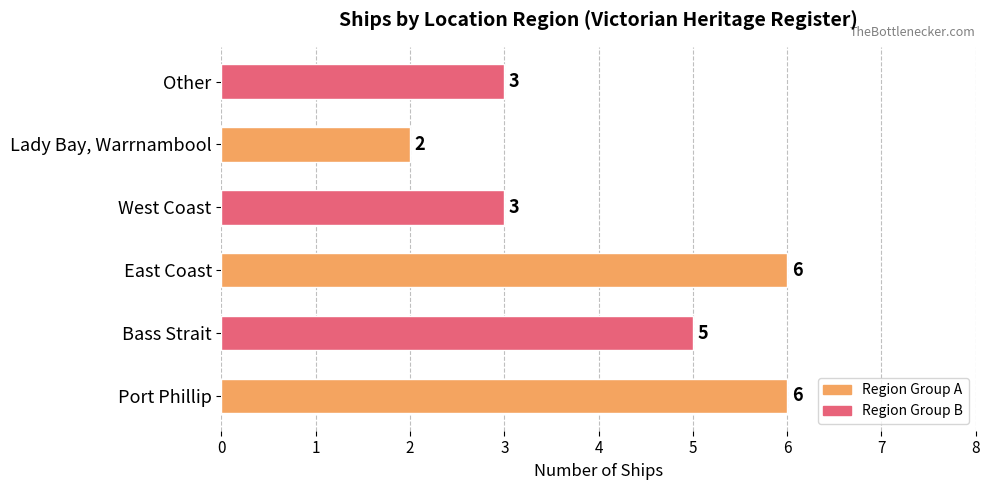

The chart shows a value of 3 at West Coast. True or false?

True